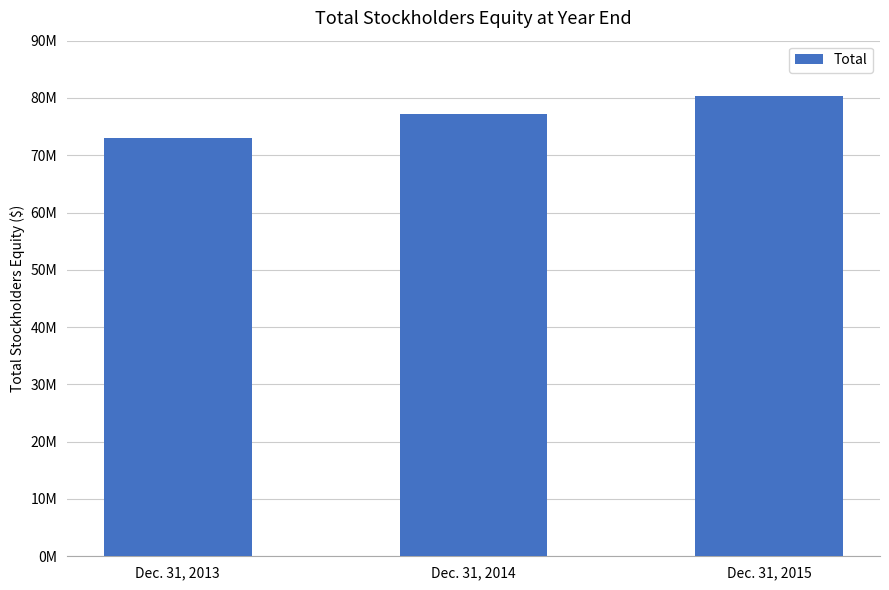

What is the value of the 2nd bar from the left?

77129893